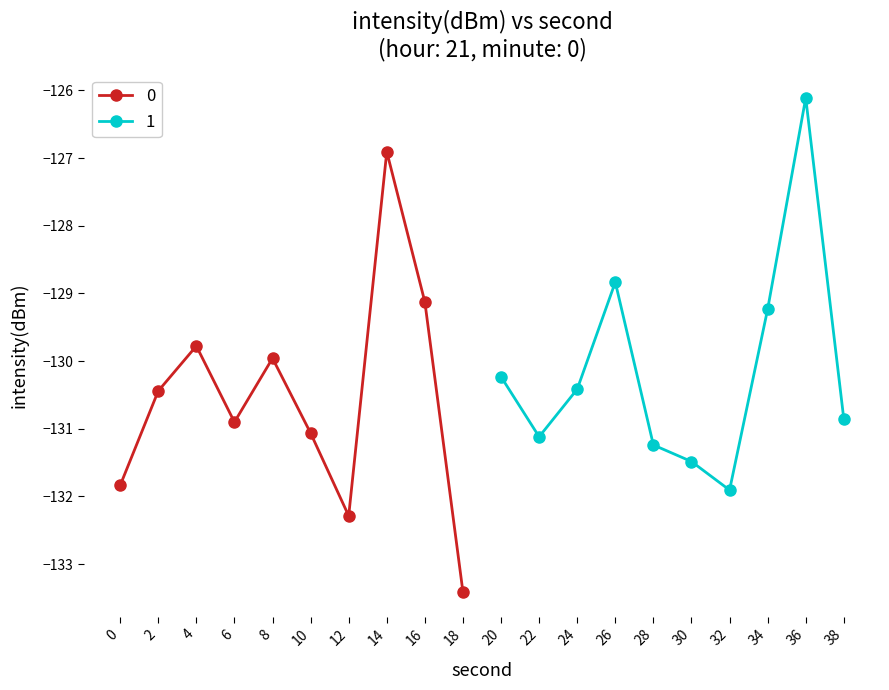

What is the value of the 0 point at the 9th from the left?

-129.1